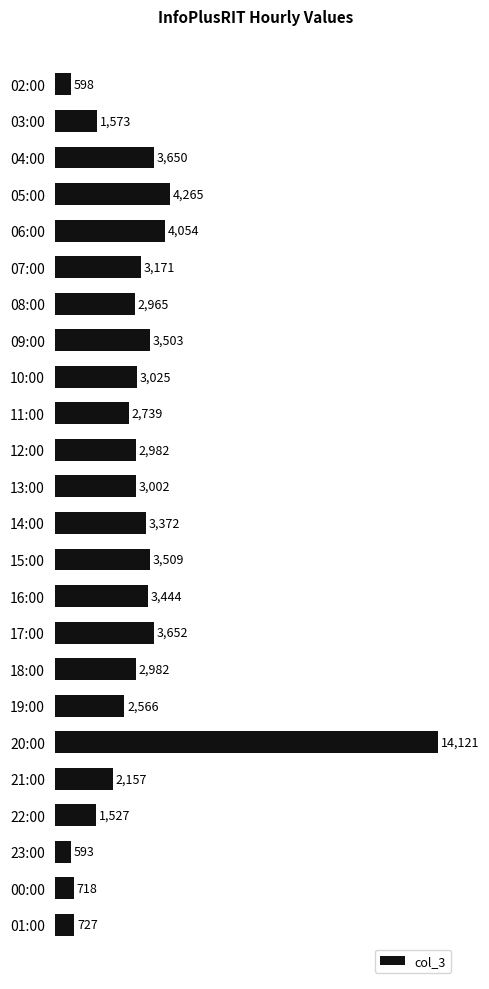

Are the bars horizontal?

Yes